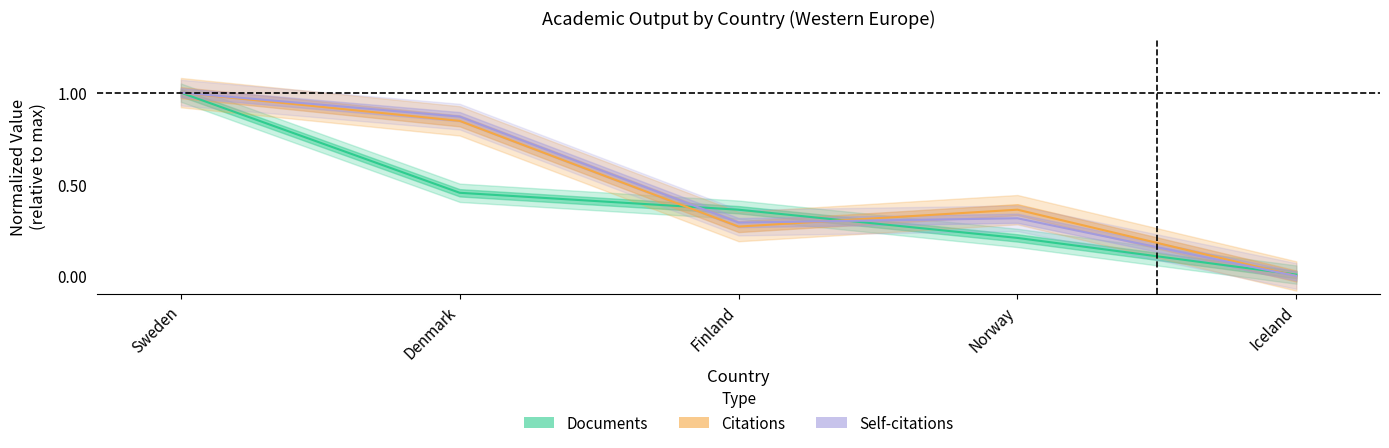

True or false: Self-citations and Citations intersect in this chart.

True